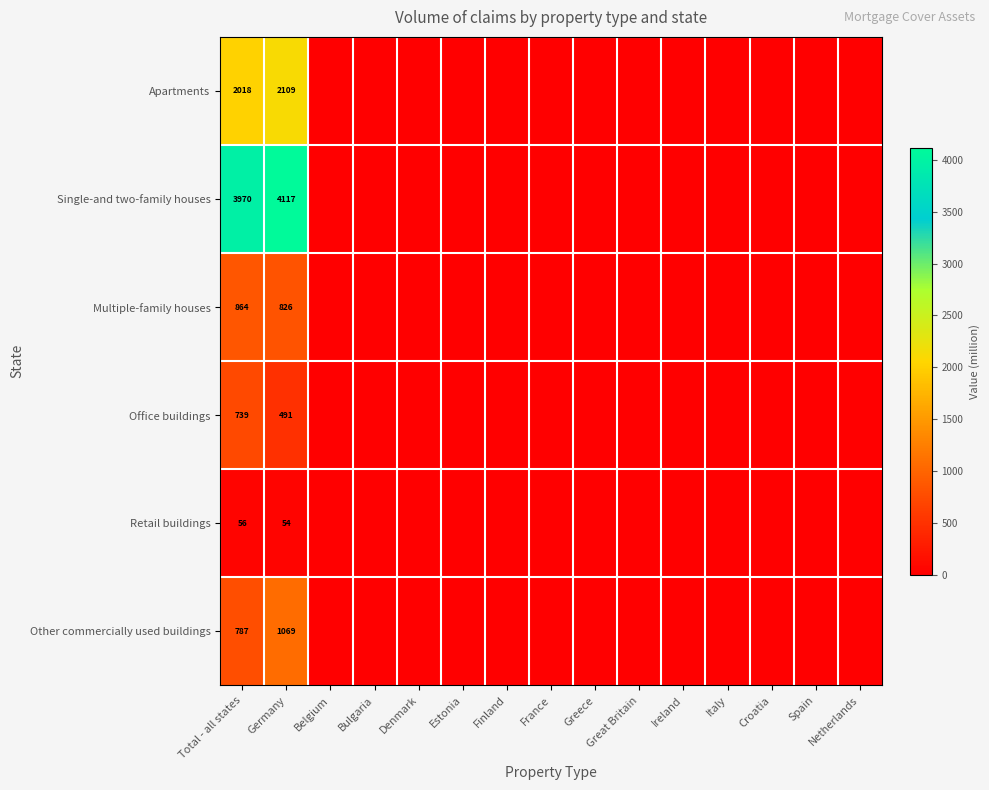

Rank the series at Total - all states from highest to lowest value.

Single-and two-family houses, Apartments, Multiple-family houses, Other commercially used buildings, Office buildings, Retail buildings